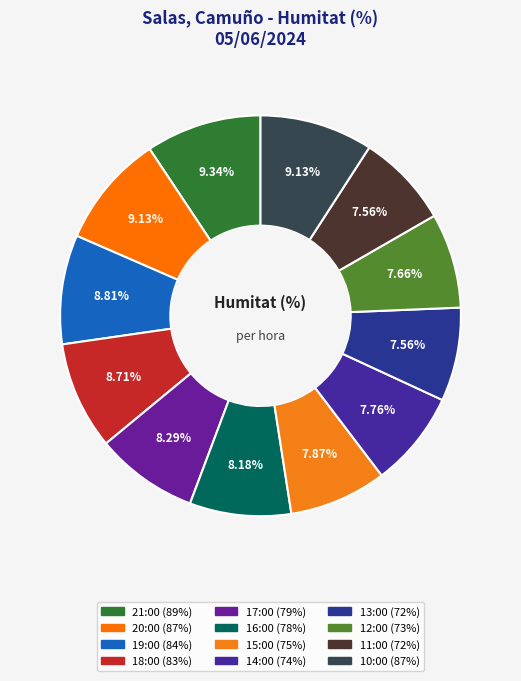

Count the number of slices in the pie.

12